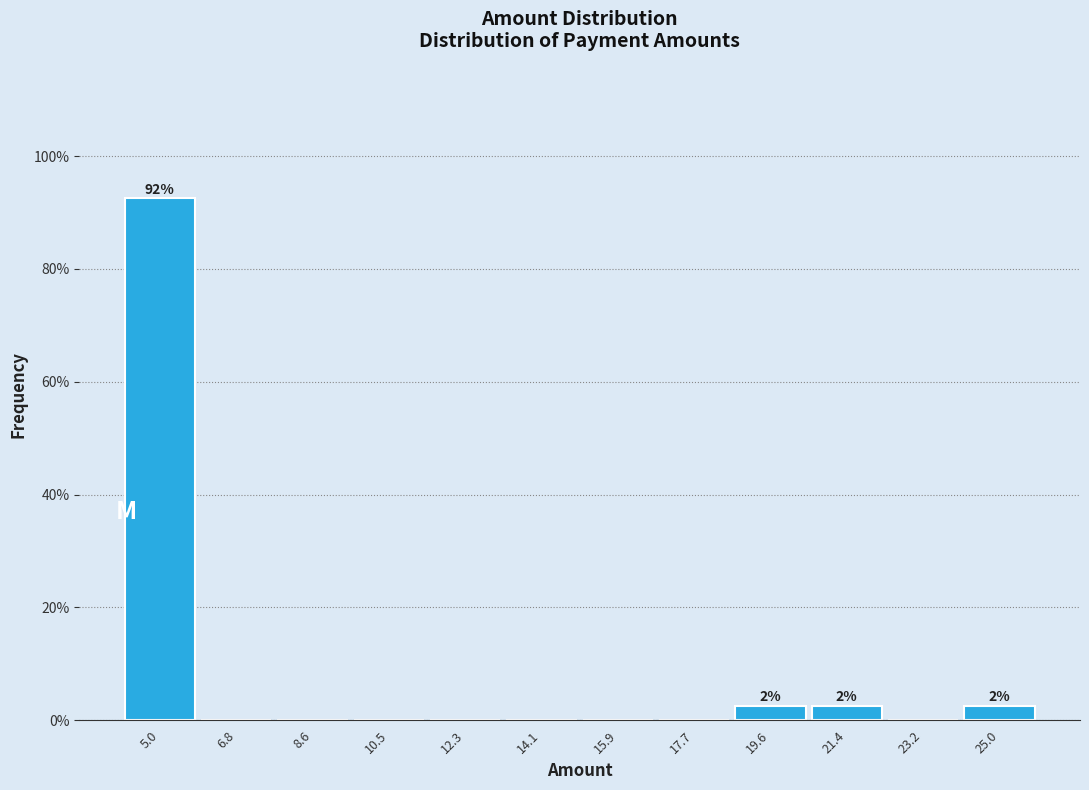

Are the bars horizontal?

No